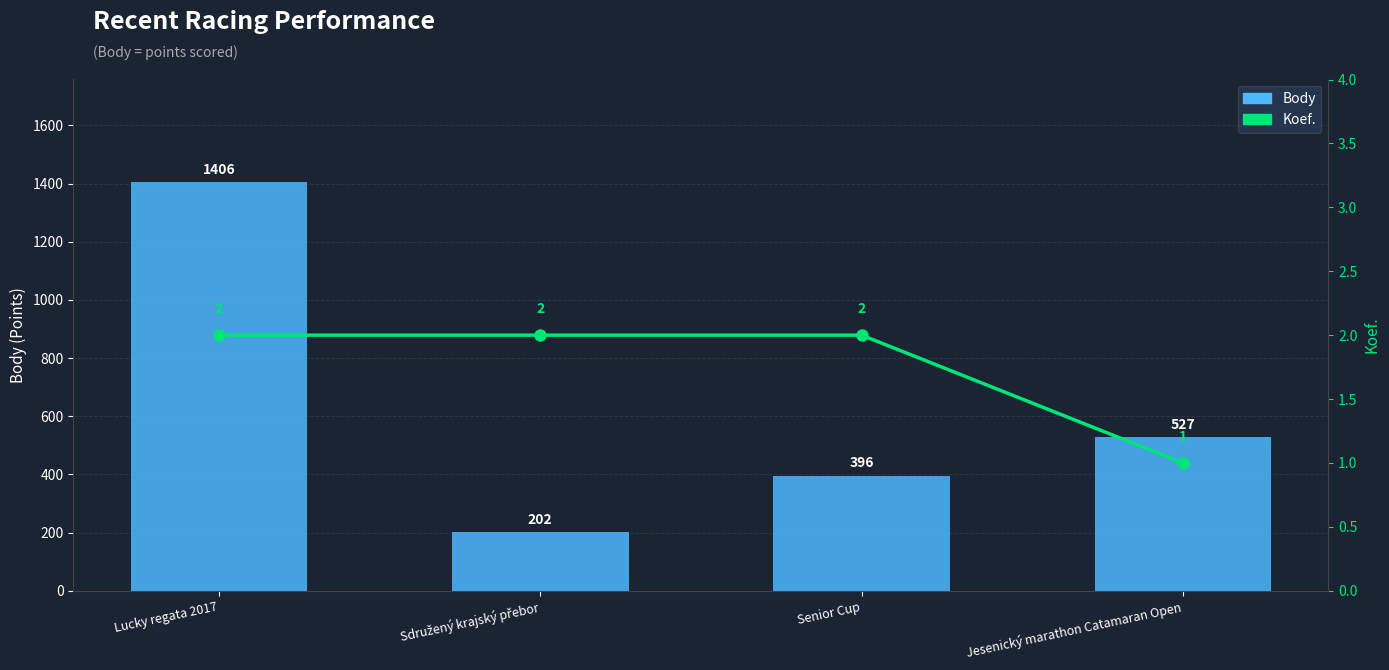

Reading right to left, what are all the values shown in this chart?

Body: 527	396	202	1406
Koef.: 1	2	2	2